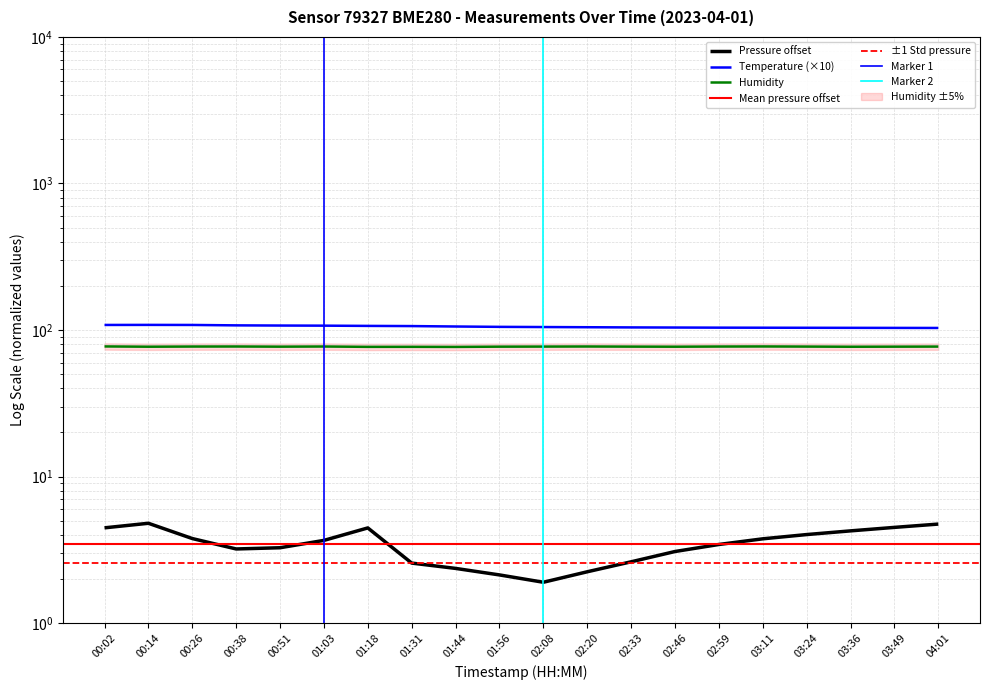

At which label is humidity closest to 76?

01:44